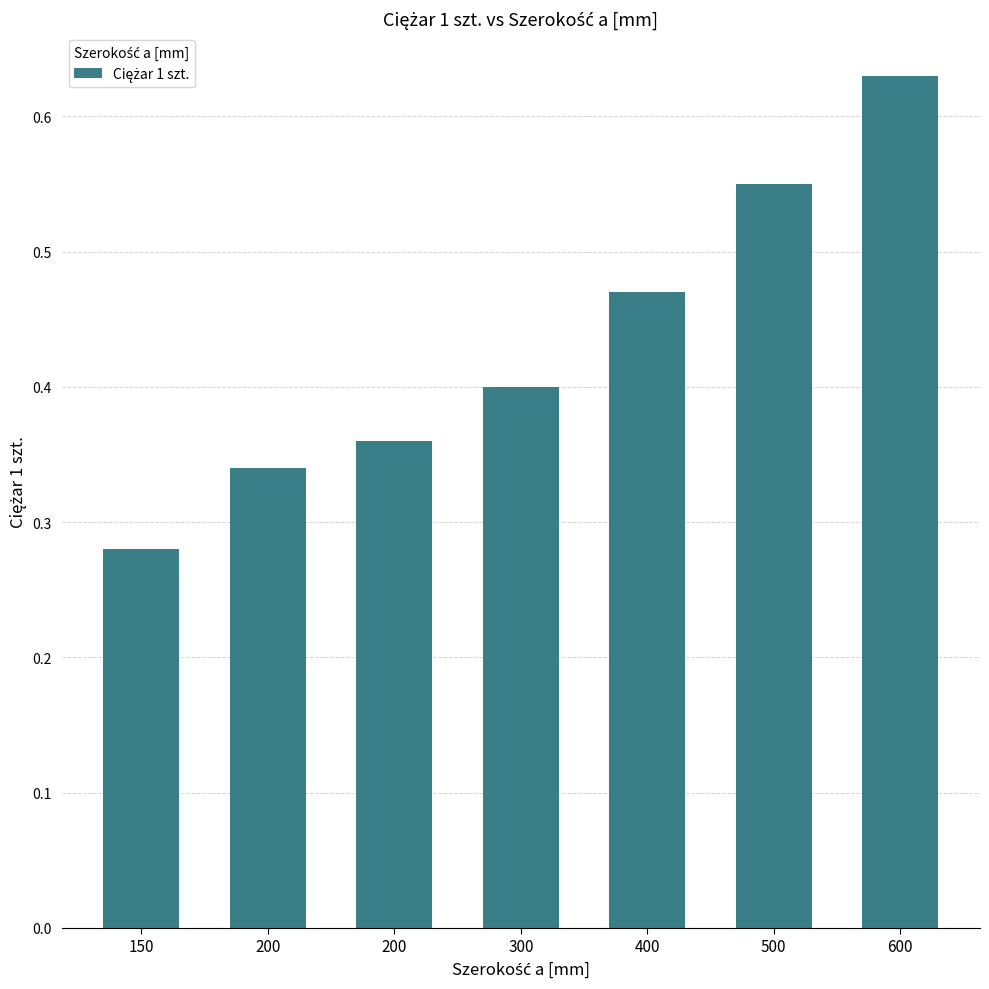

Between 600 and 200, which is larger?

600